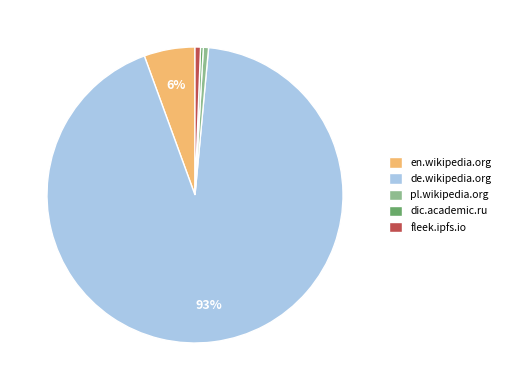

Is the sum of fleek.ipfs.io and pl.wikipedia.org greater than half?

No